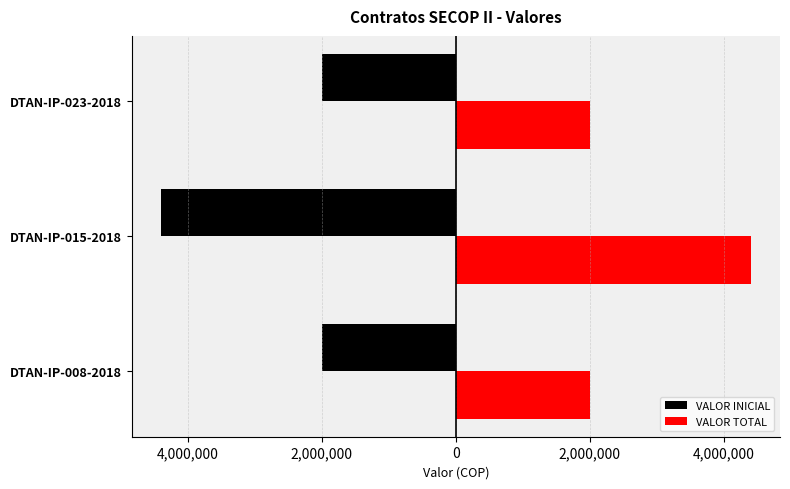

What are all the series names shown in the legend?

VALOR INICIAL, VALOR TOTAL